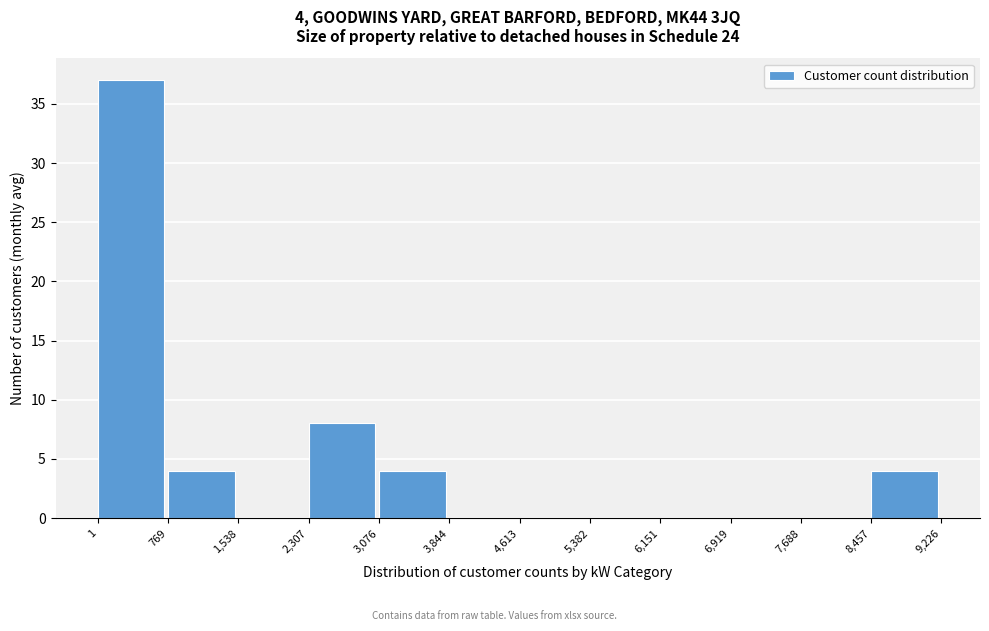

Over which range of the x-axis is the bar tallest?

1 to 769